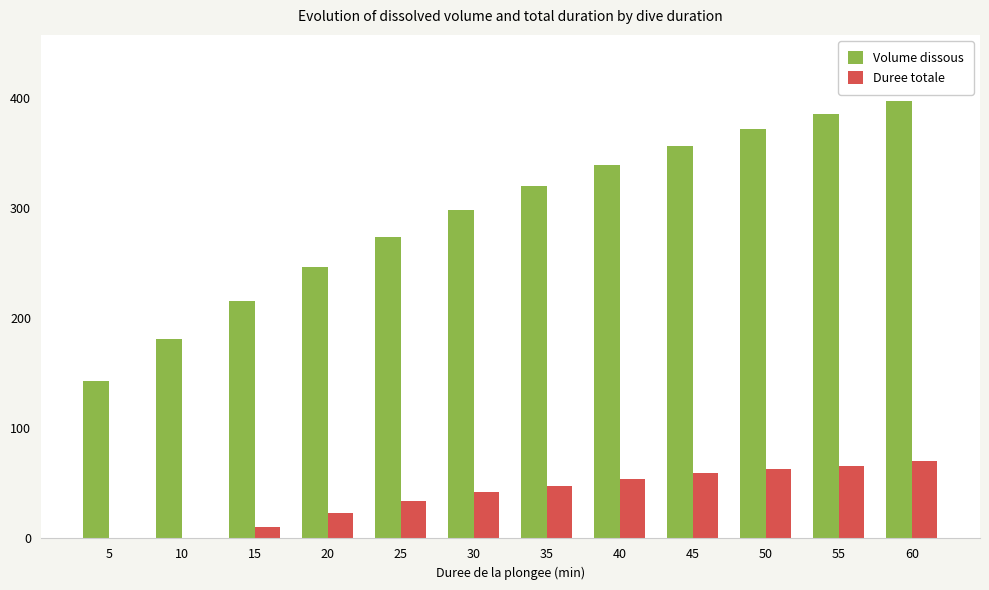

Which series has the widest spread of values?

Volume dissous